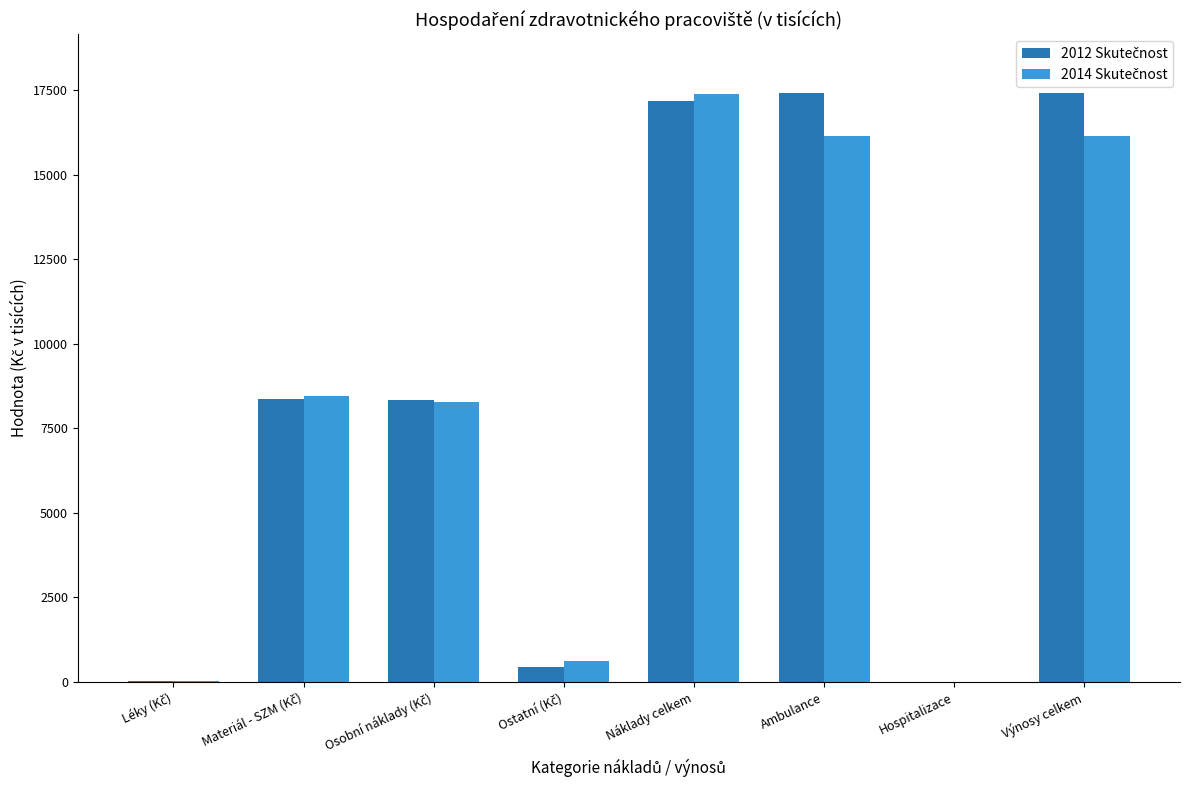

At which category is the sum across all series the highest?

Náklady celkem